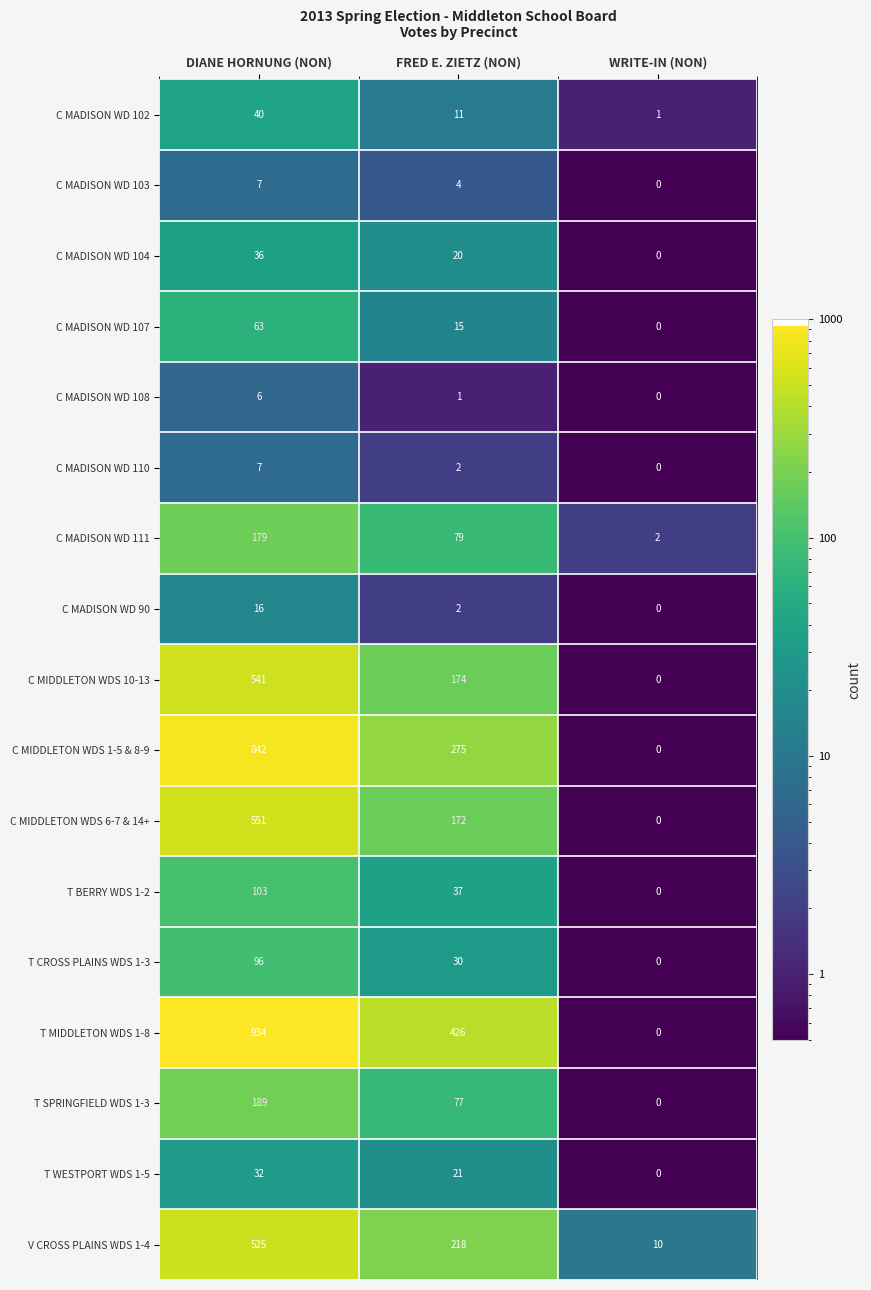

Is it true that V CROSS PLAINS WDS 1-4 equals 7 at WRITE-IN (NON)?

False